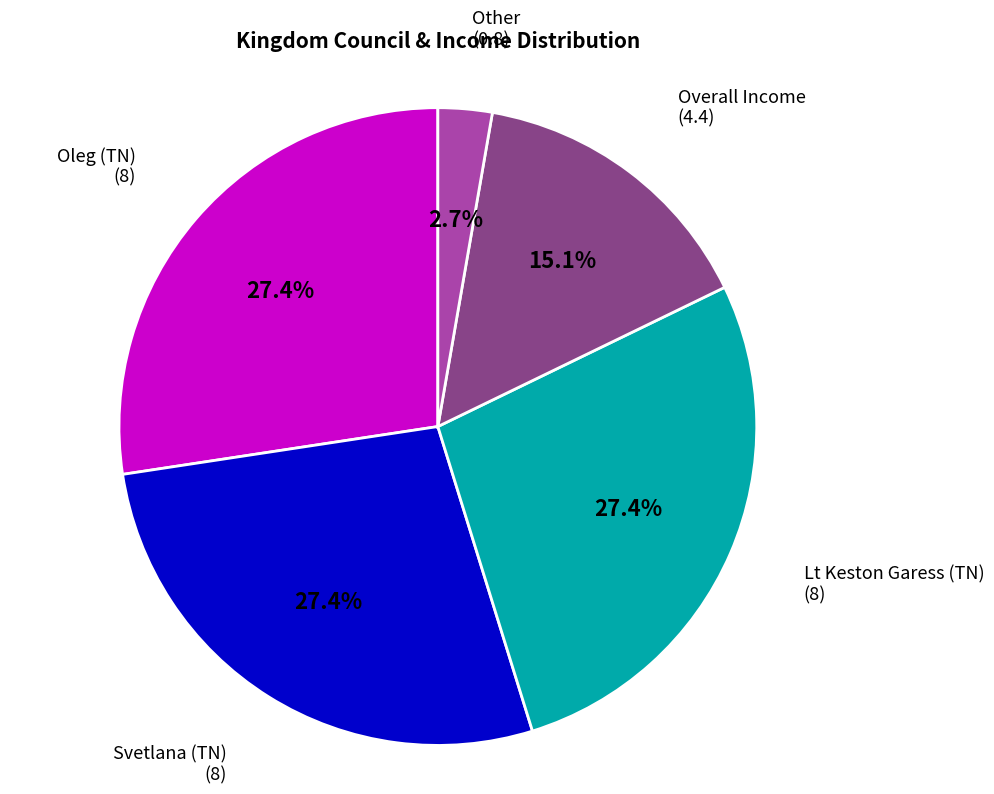

Does any single category account for the majority?

No